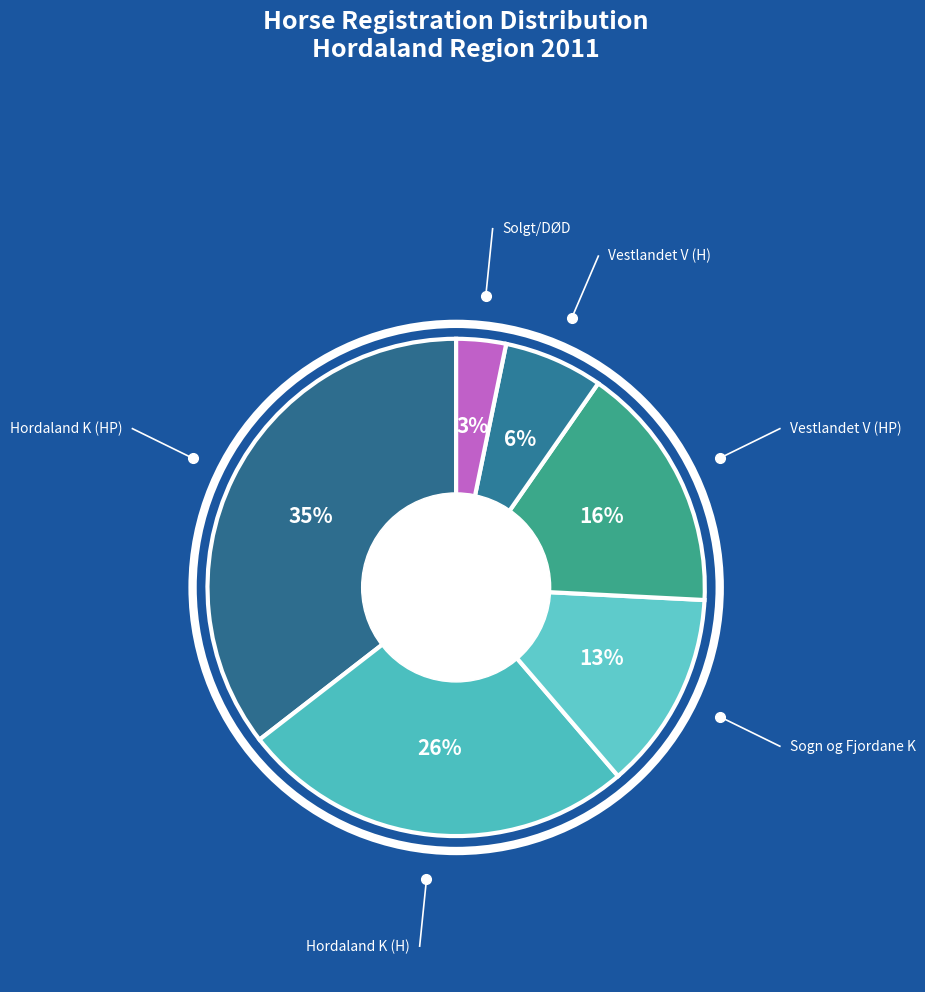

Which category has the biggest portion of the pie?

Hordaland K (HP)